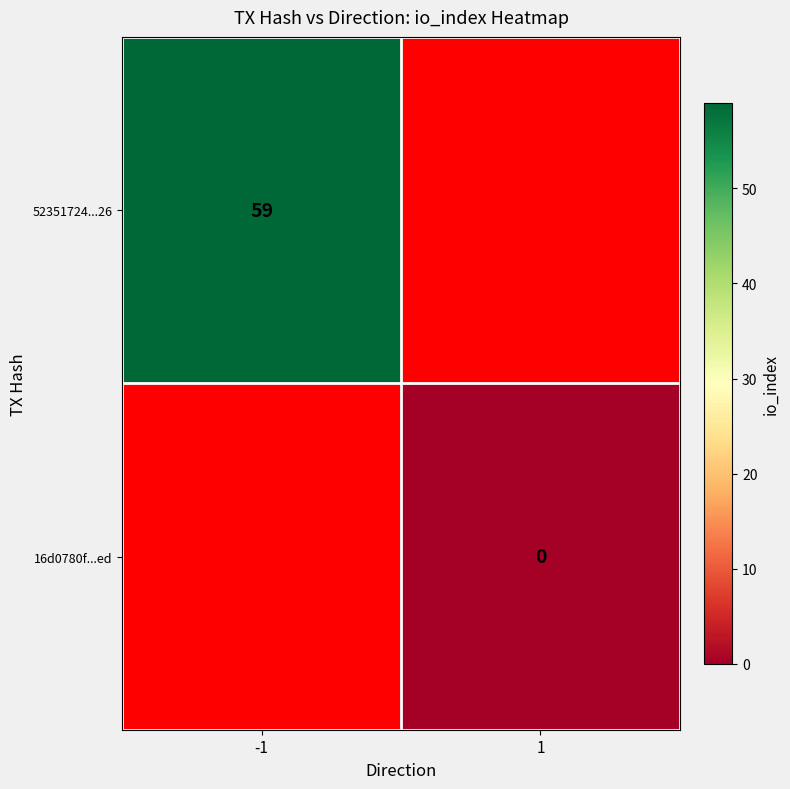

The 52351724...26 series shows 100.4 at -1. True or false?

False